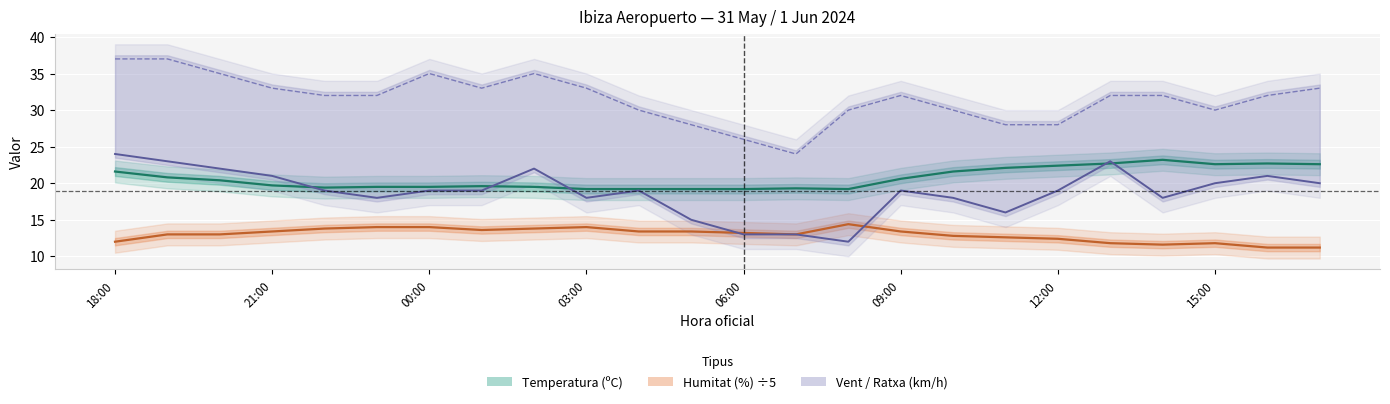

What is the maximum value for Velocitat vent (km/h)?

24.0